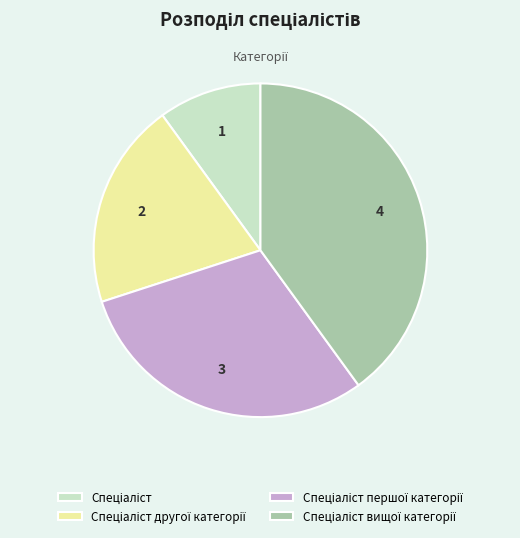

Is there any slice that represents more than half of the pie?

No